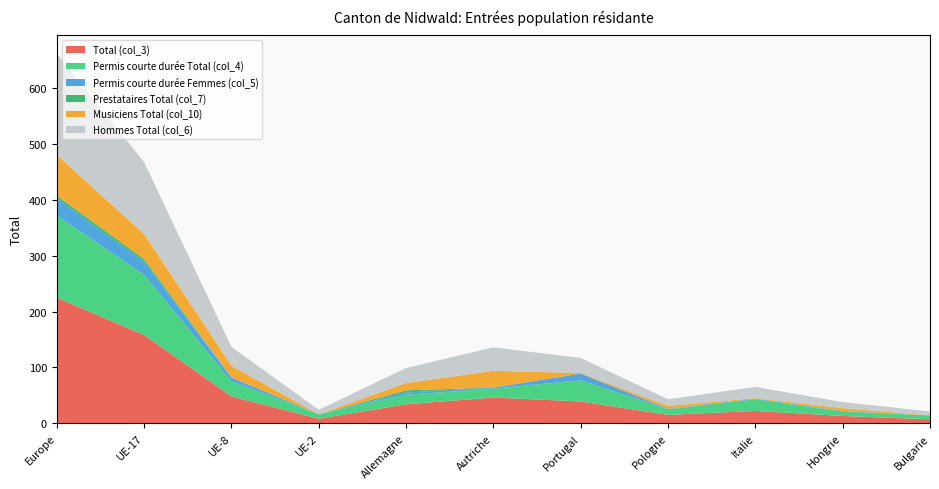

Reading left to right, what are all the values shown in this chart?

Total (col_3): 225	158	48	8	34	46	39	15	22	13	7
Permis courte durée Total (col_4): 147	108	27	8	17	16	38	10	21	8	7
Permis courte durée Femmes (col_5): 31	23	7	0	4	2	12	1	1	1	0
Prestataires Total (col_7): 5	5	0	0	4	0	0	0	0	0	0
Musiciens Total (col_10): 73	45	21	0	13	30	1	5	1	5	0
Hommes Total (col_6): 181	129	34	8	27	42	27	12	20	11	7